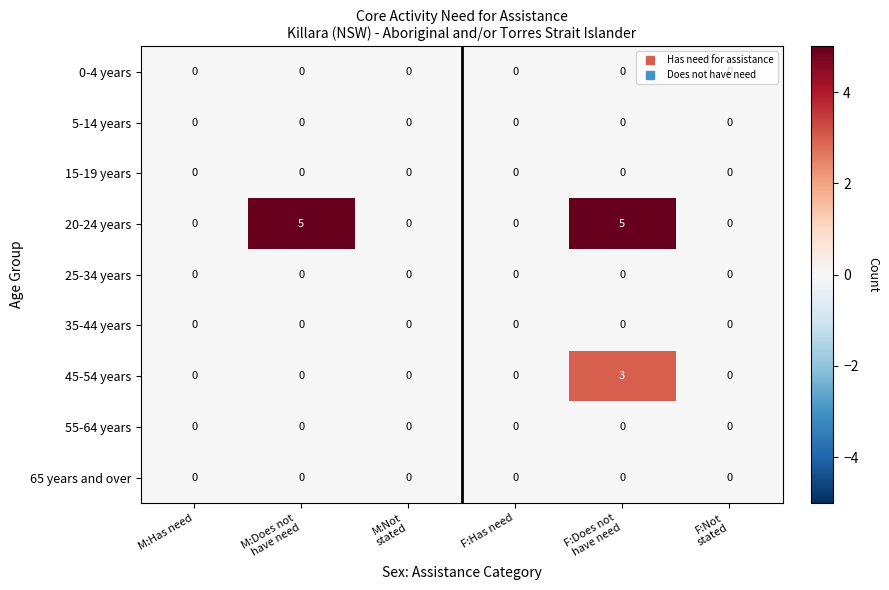

What is the difference between the maximum and second lowest values in the 20-24 years series?

5